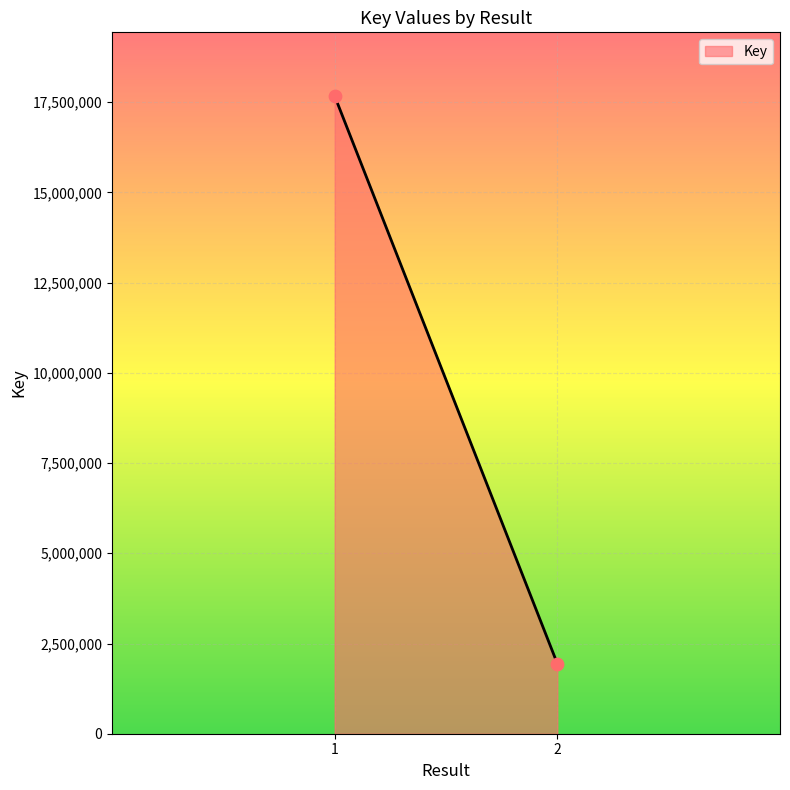

What is the range of Y values (max minus min)?

15727136